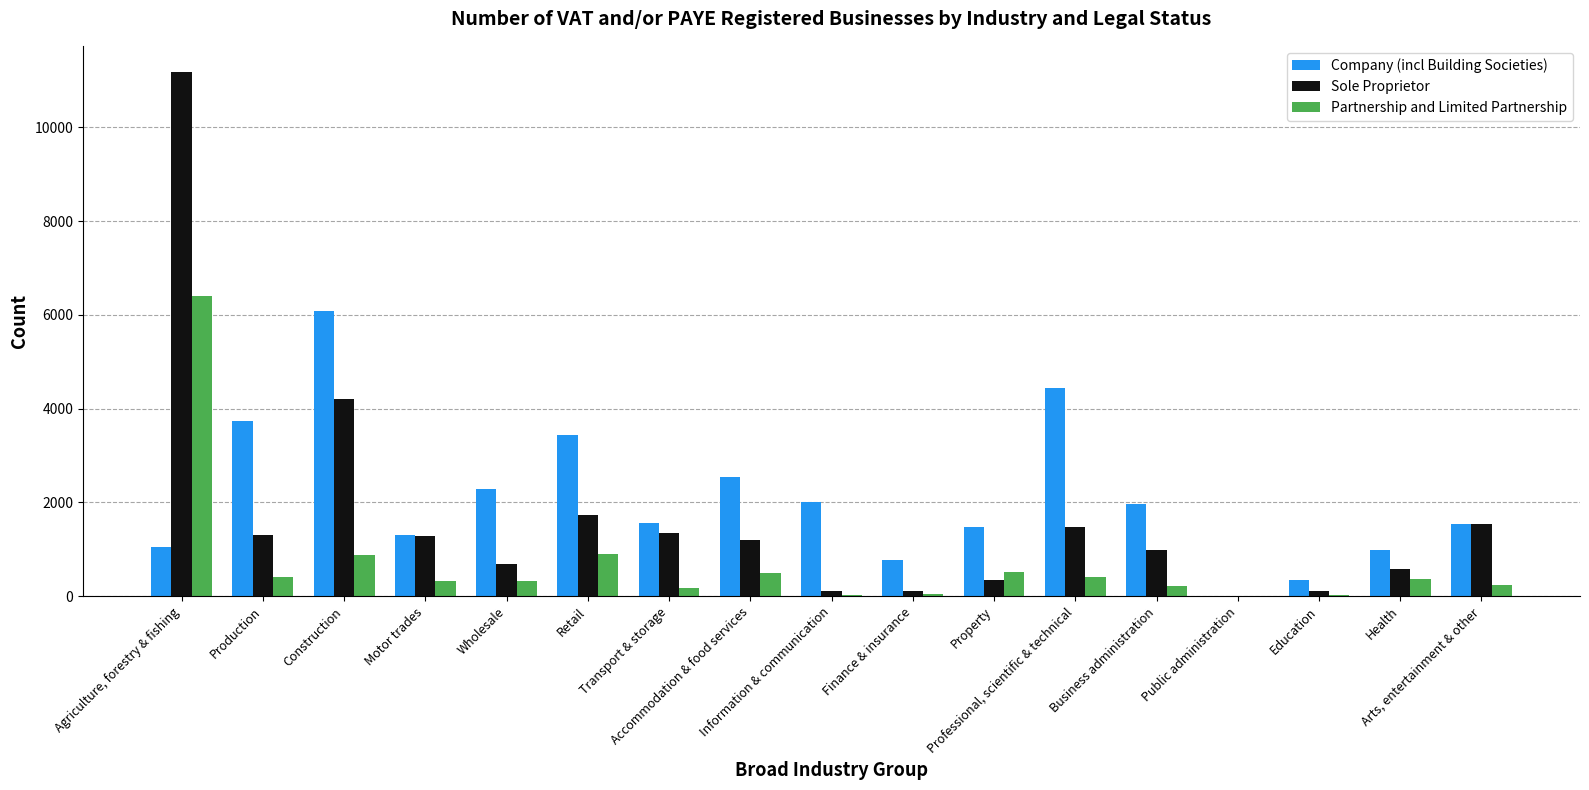

What is the maximum value for Sole Proprietor?

11180